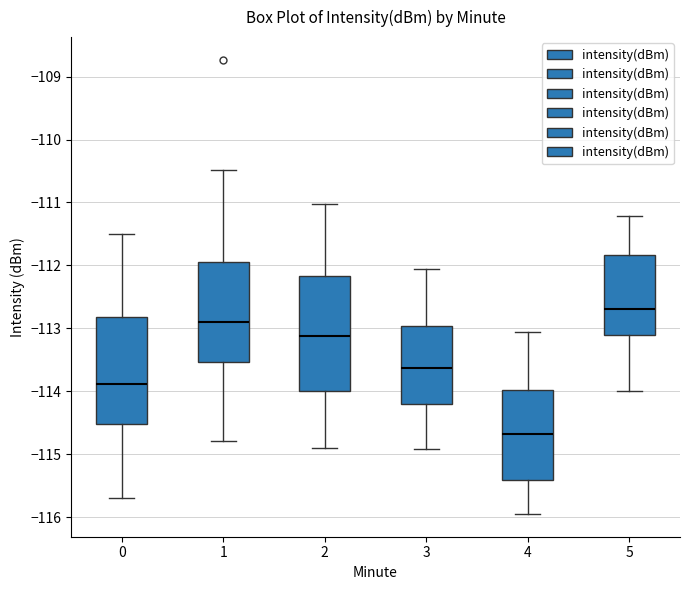

Where is the lower edge of the box at x = 5 on the y-axis? The values are not printed on the chart, so give them approximately, as read against the axis.

-113.1